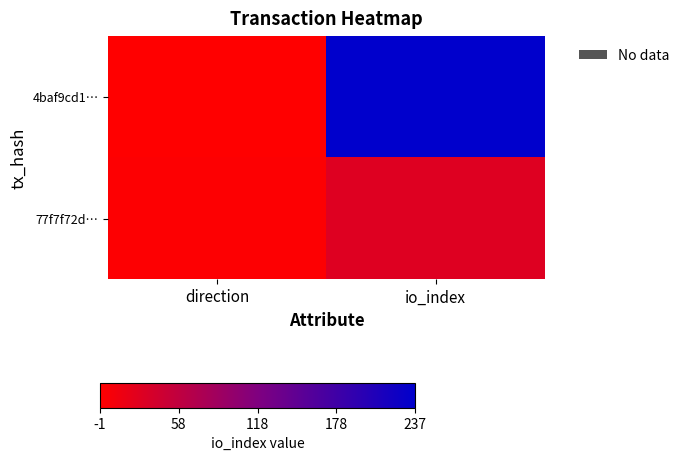

Reading left to right, extract all data points from this chart.

4baf9cd1…: direction=-1	io_index=237
77f7f72d…: direction=1	io_index=30